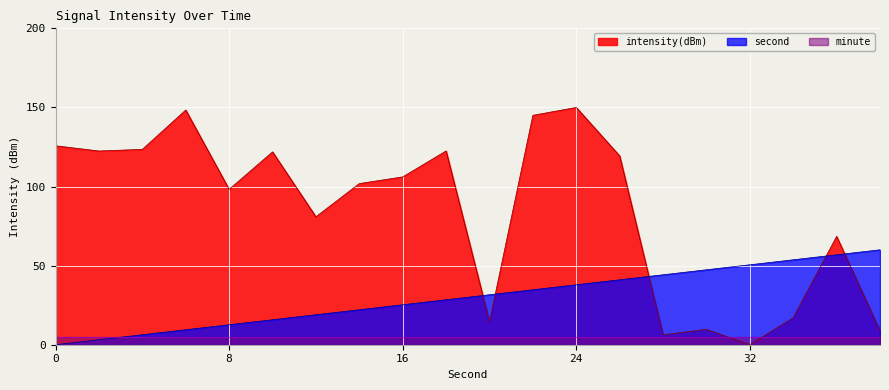

Which series has the largest total across all categories?

intensity(dBm)